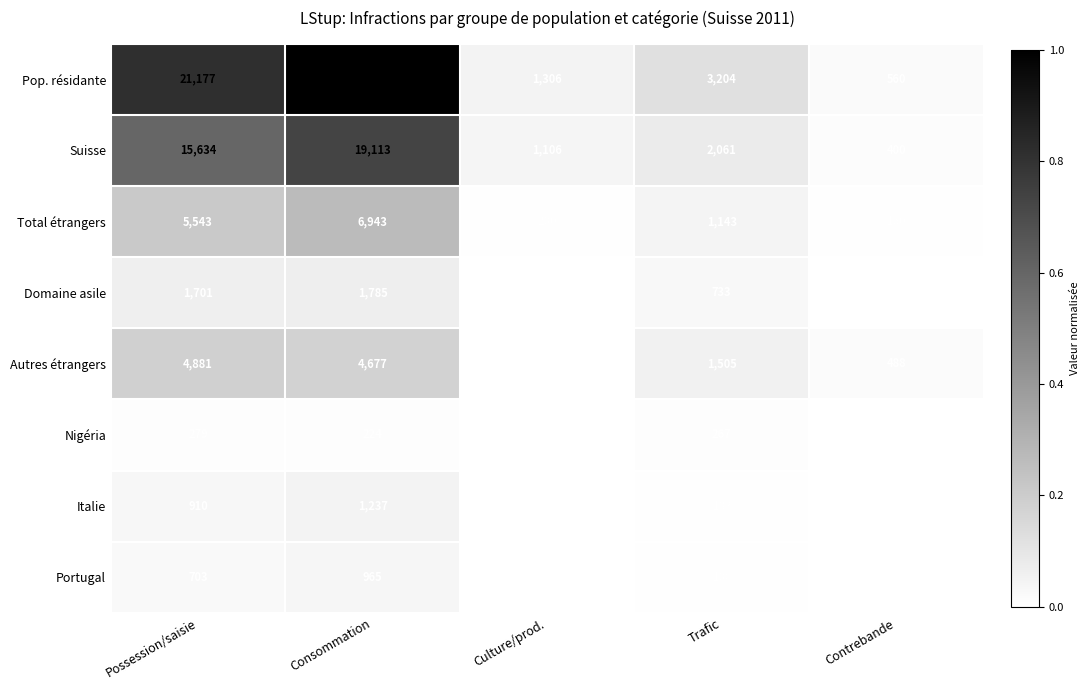

At how many categories does at least one series exceed 0?

5